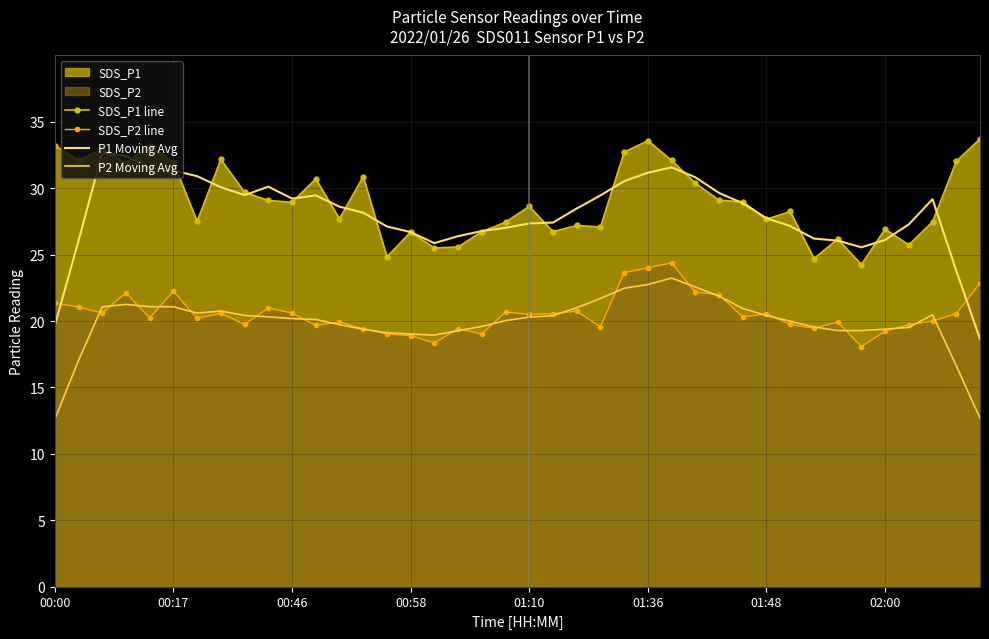

How many lines are shown in the chart?

4